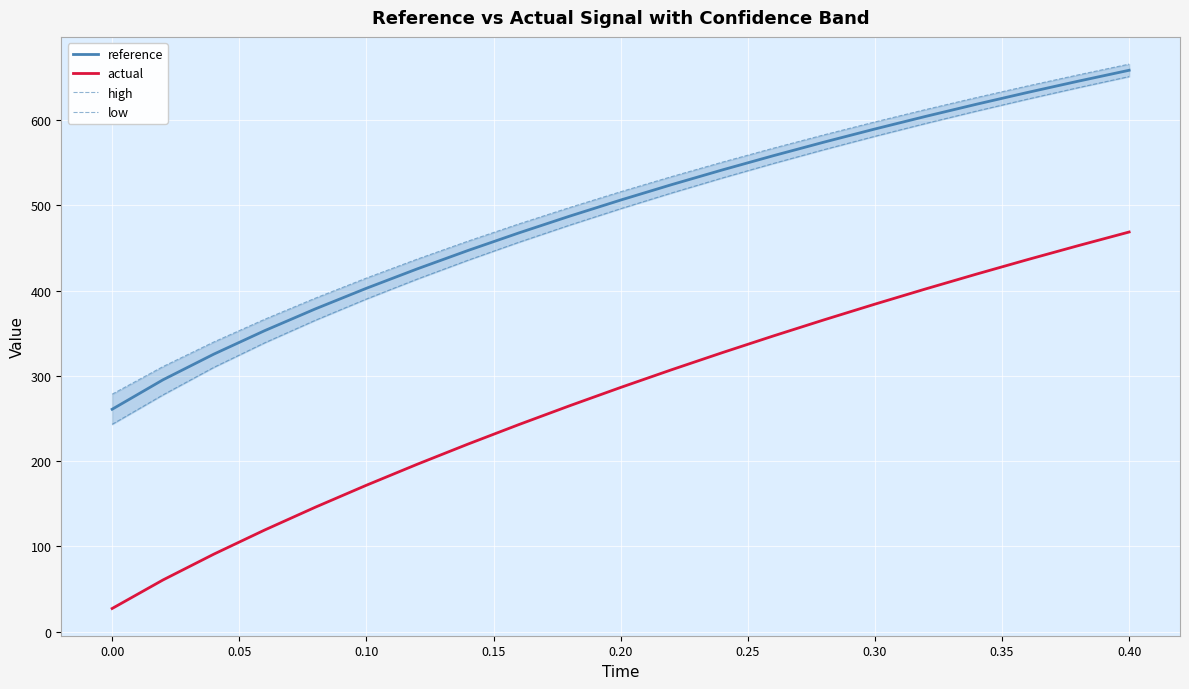

True or false: reference and actual cross at least once.

False